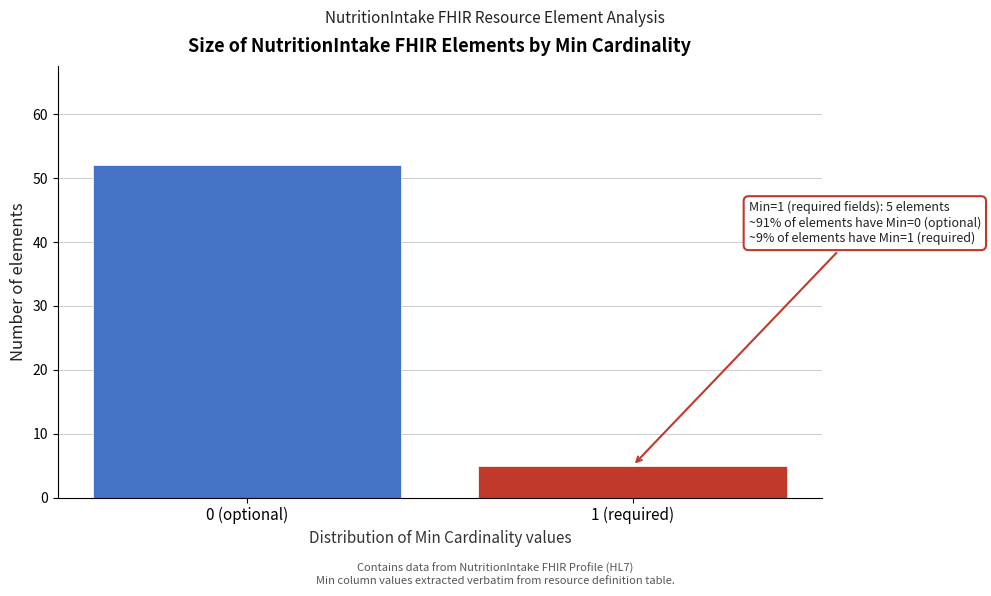

Reading right to left, list all the values displayed in this chart.

1 (required)=5	0 (optional)=52